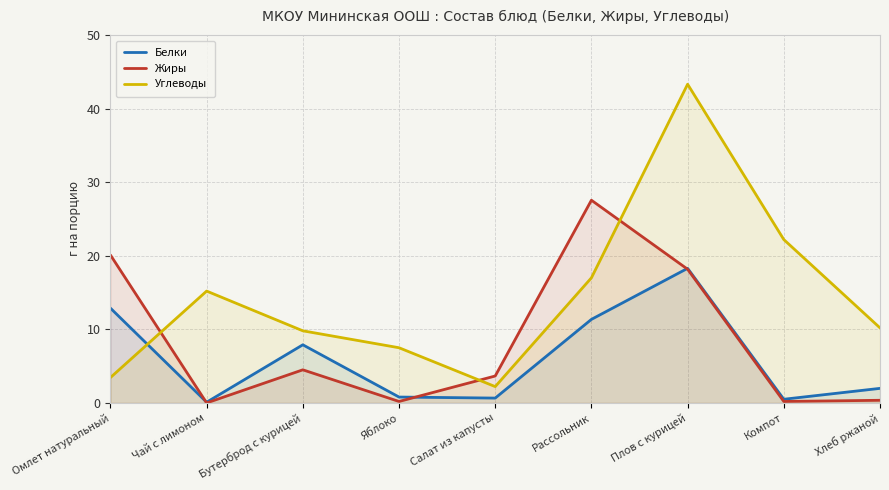

At how many categories does at least one series exceed 29?

1